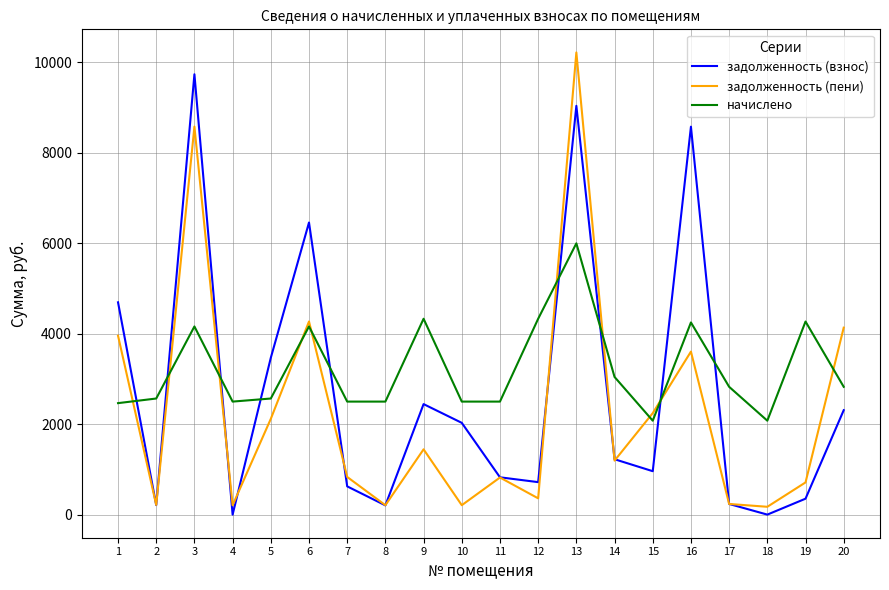

What is the highest value of the задолженность (взнос) series?

9728.8